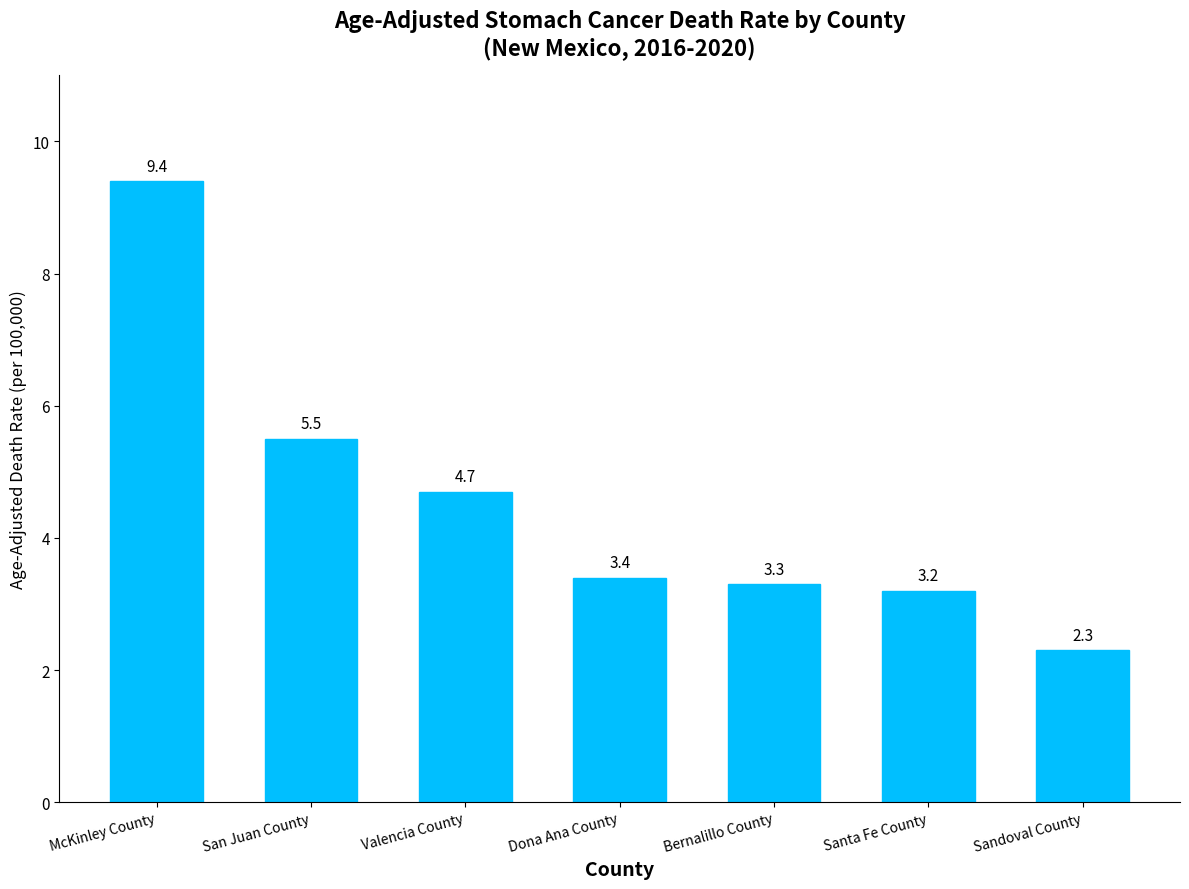

What is the value of the 1st bar from the left?

9.4